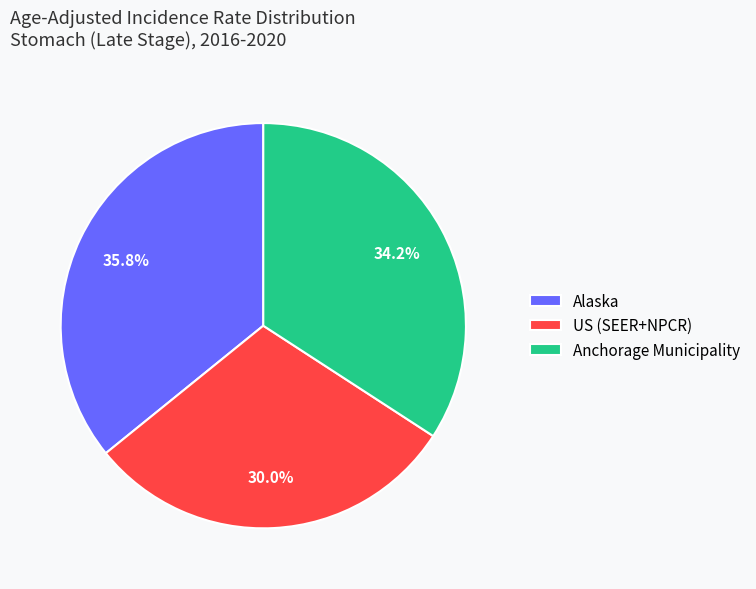

To the nearest percent, what is the average slice percentage?

33%